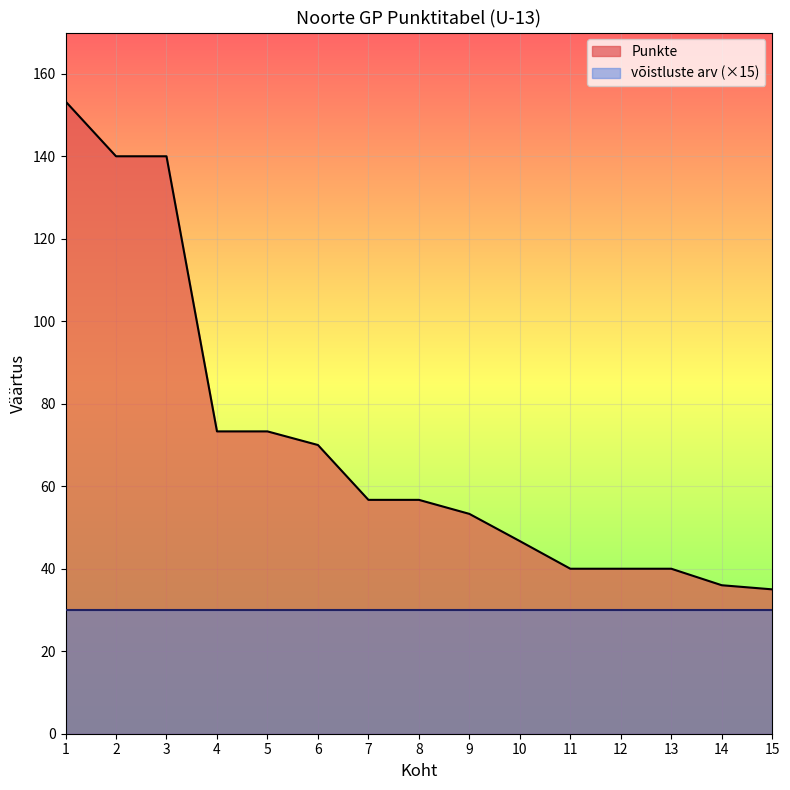

The chart shows a value of 212.1 at 3. True or false?

False